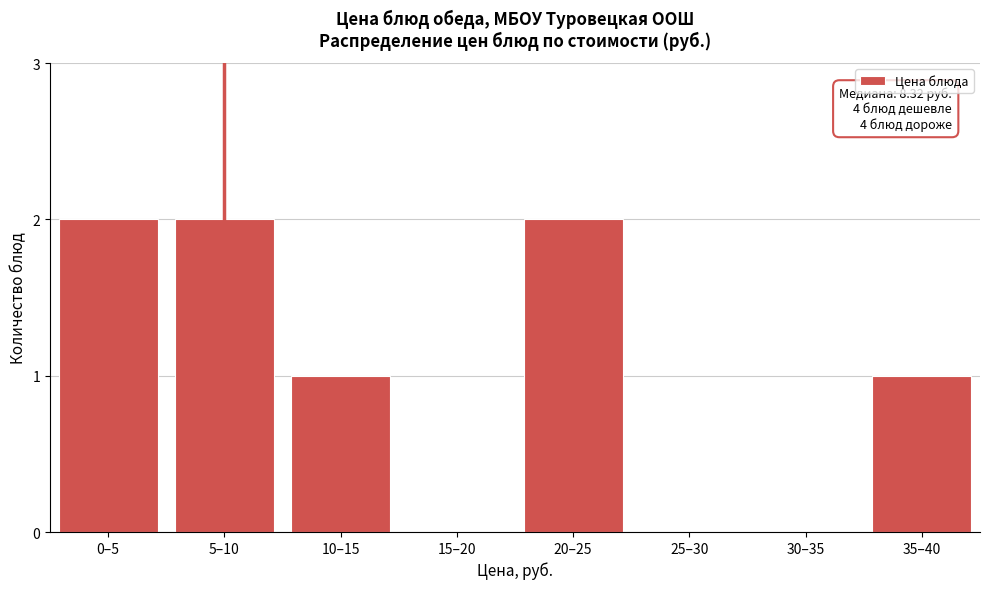

Reading left to right, list all the values displayed in this chart.

0–5=2	5–10=2	10–15=1	15–20=0	20–25=2	25–30=0	30–35=0	35–40=1